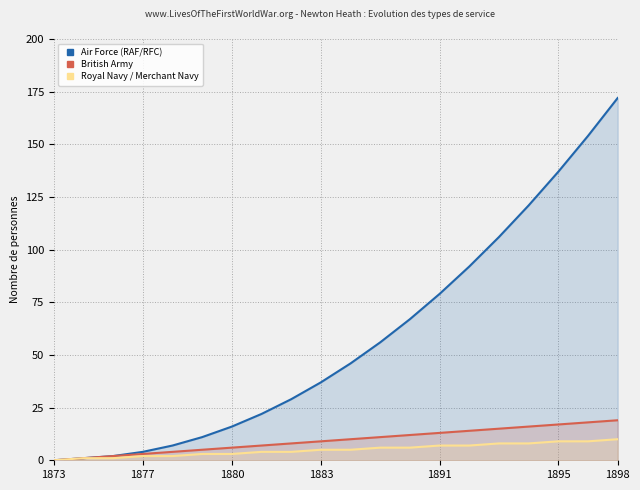

Which series has the widest spread of values?

Air Force (RAF/RFC)